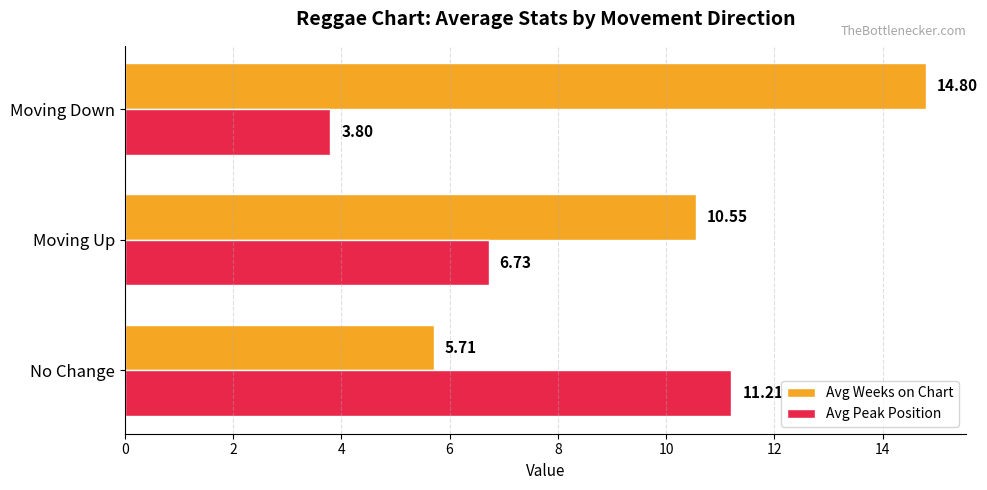

How many values in the Avg Peak Position series exceed 6?

2